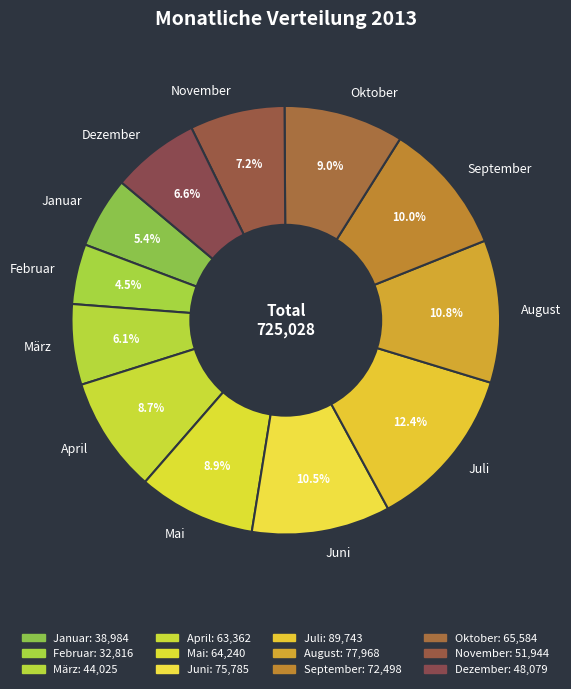

Is there any slice that represents more than half of the pie?

No